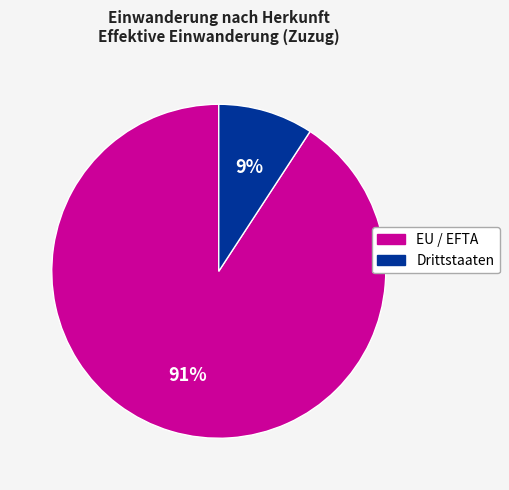

To the nearest percent, what percentage of the pie is EU / EFTA?

91%